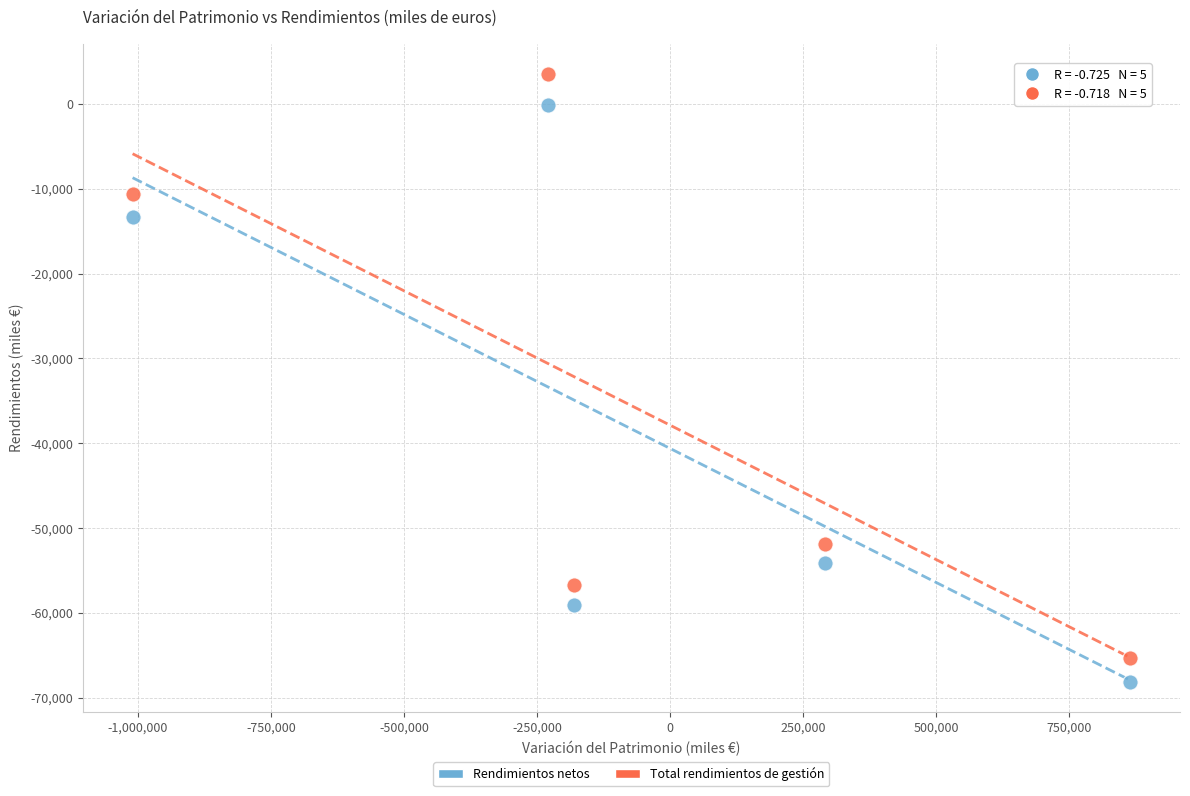

Which series reaches the maximum Y coordinate?

Total rendimientos de gestión